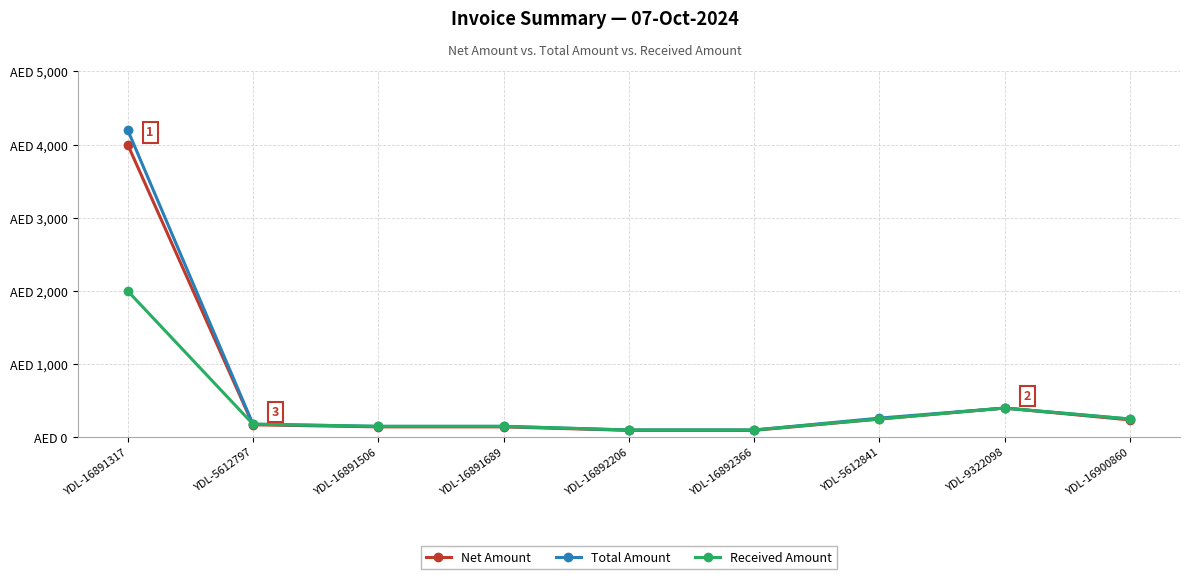

What are all the series names shown in the legend?

Net Amount, Total Amount, Received Amount